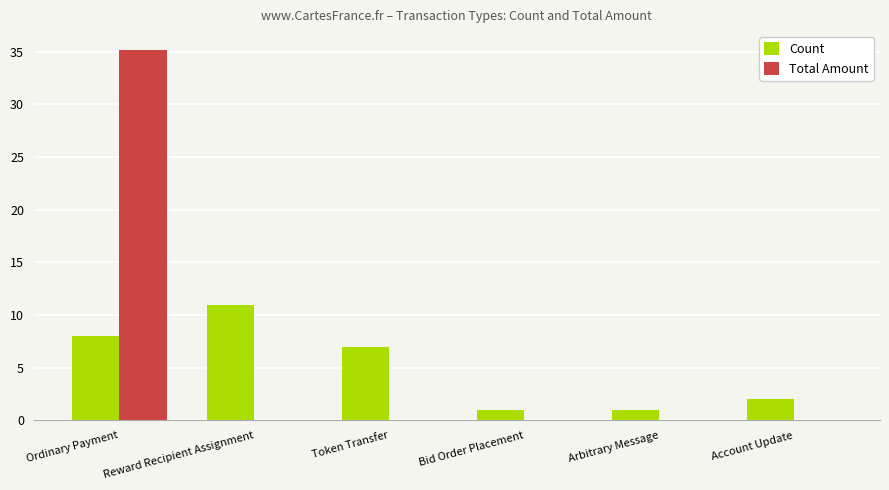

Reading right to left, what are all the values shown in this chart?

Count: 2.0	1.0	1.0	7.0	11.0	8.0
Total Amount: 0.0	0.0	0.0	0.0	0.0	35.2